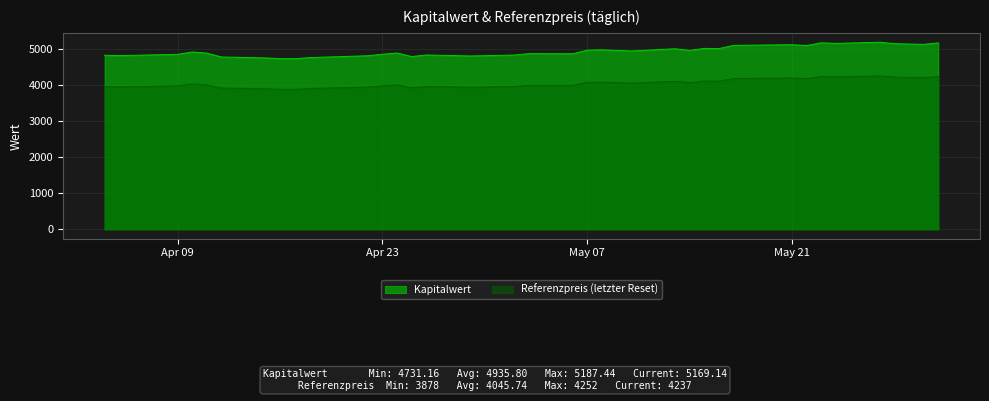

True or false: Kapitalwert and Referenzpreis intersect in this chart.

False